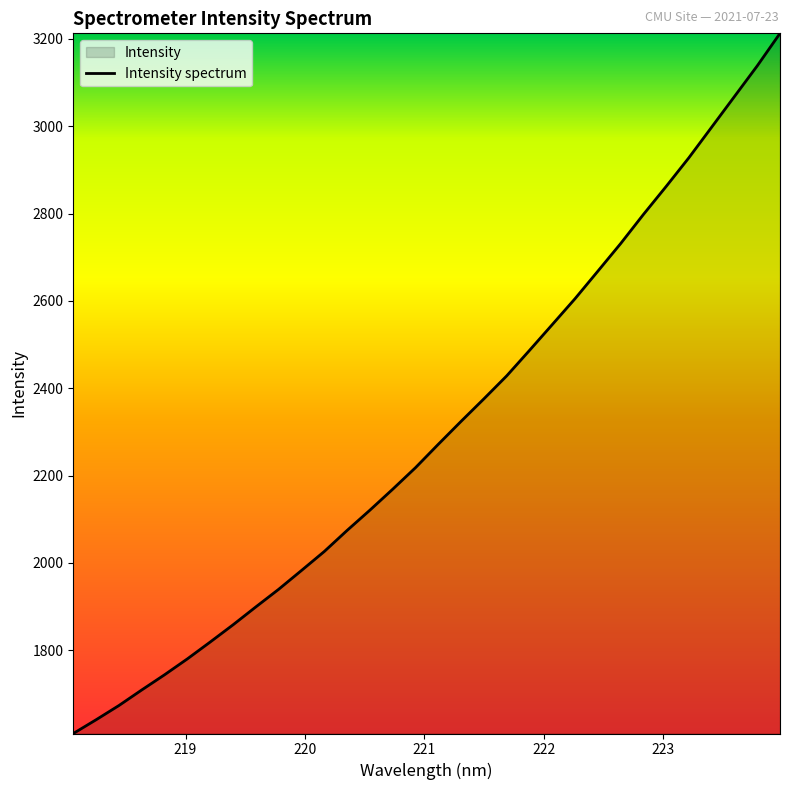

How many lines are shown in the chart?

1